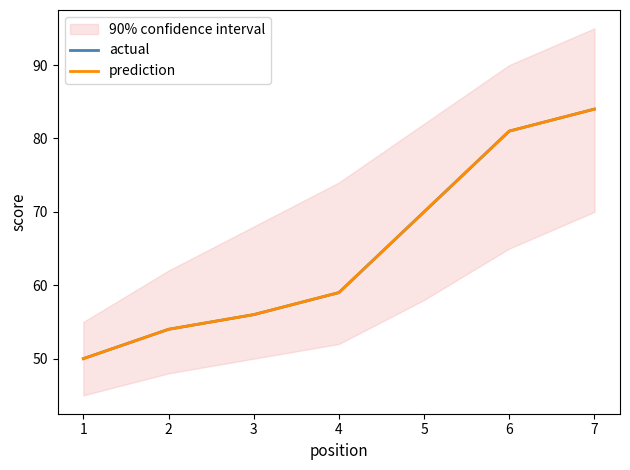

True or false: actual and prediction cross at least once.

False